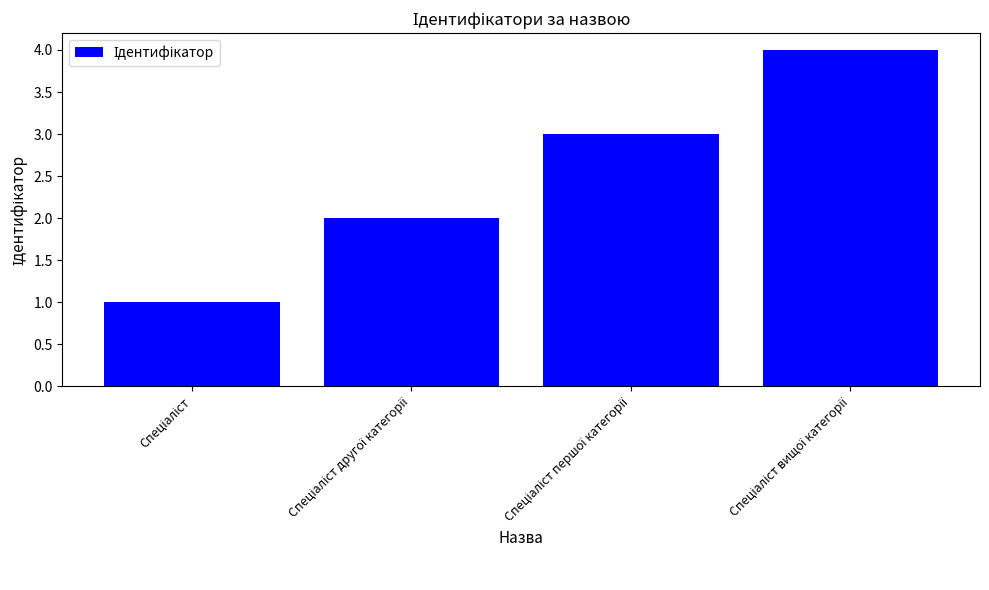

What is the sum of all values?

10